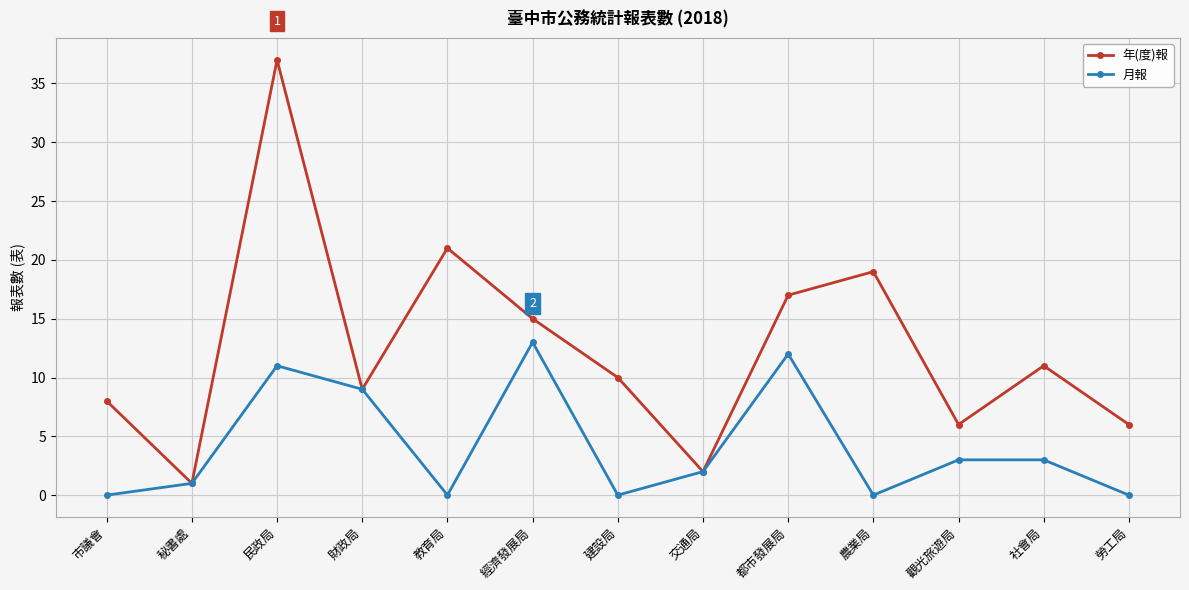

What is the spread (max minus min) of values at 社會局?

8